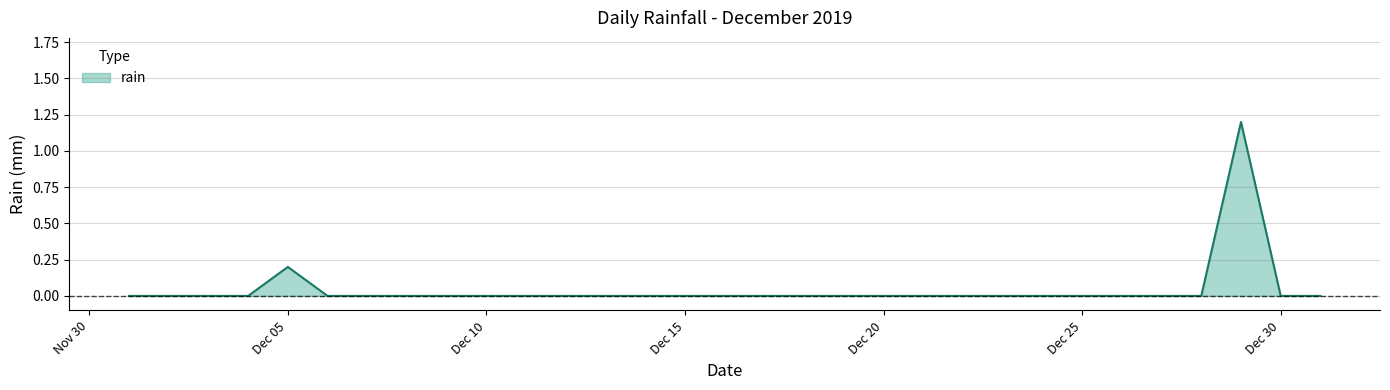

What is the maximum value shown in the chart?

1.2